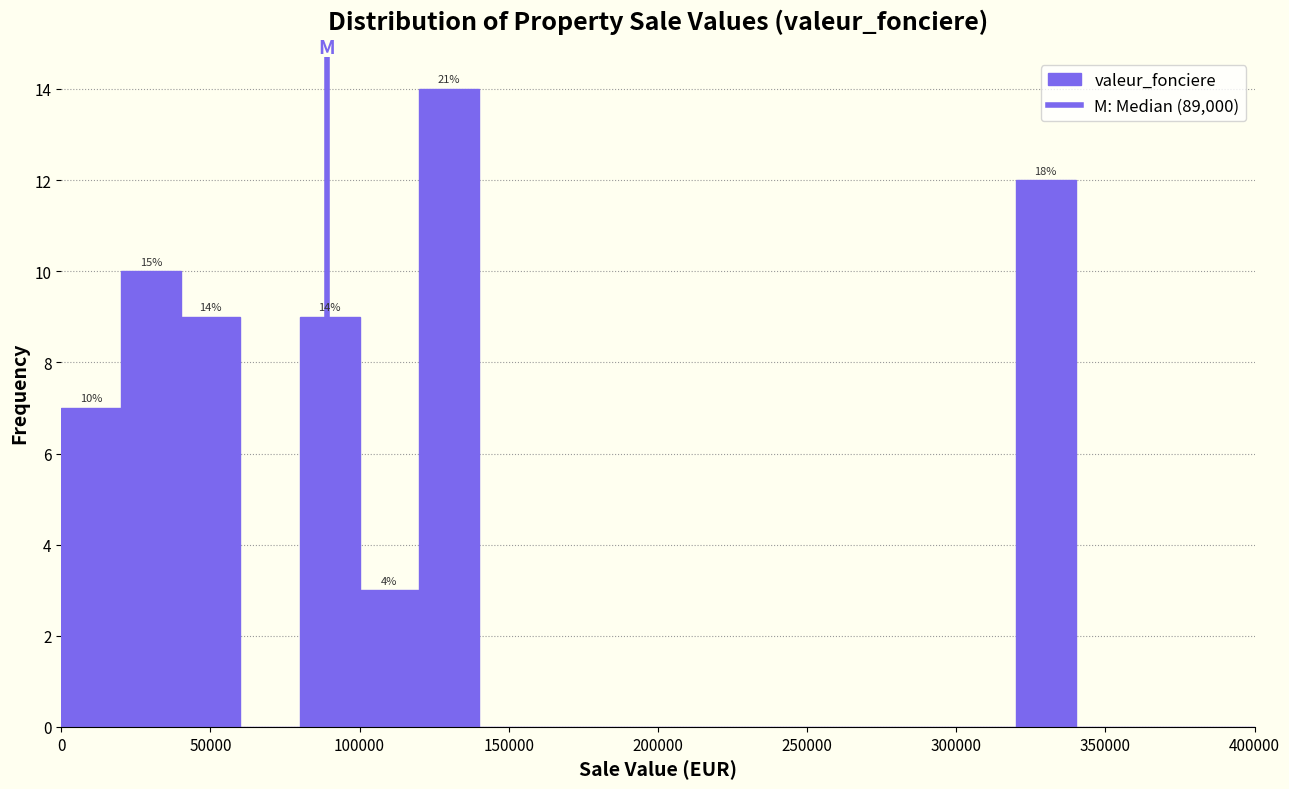

Over which range of the x-axis is the bar tallest?

120000 to 140000